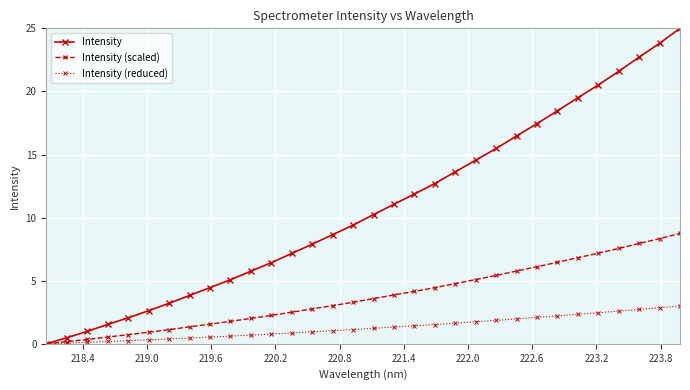

What is the highest value of the Intensity (reduced) series?

3.0